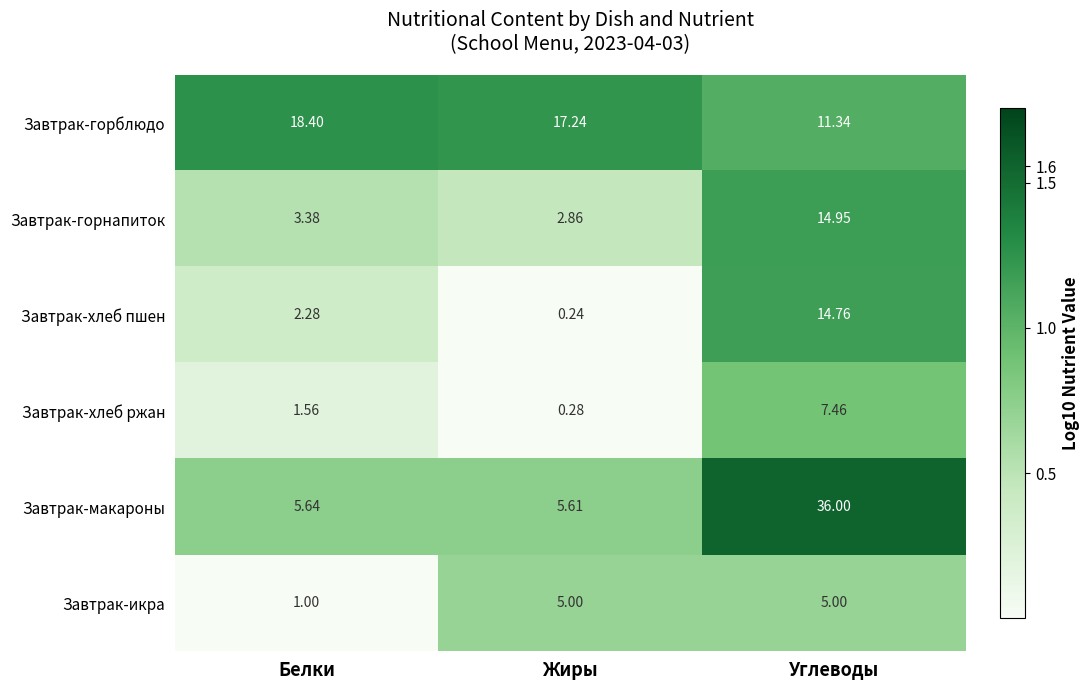

At which category is the sum across all series the highest?

Углеводы